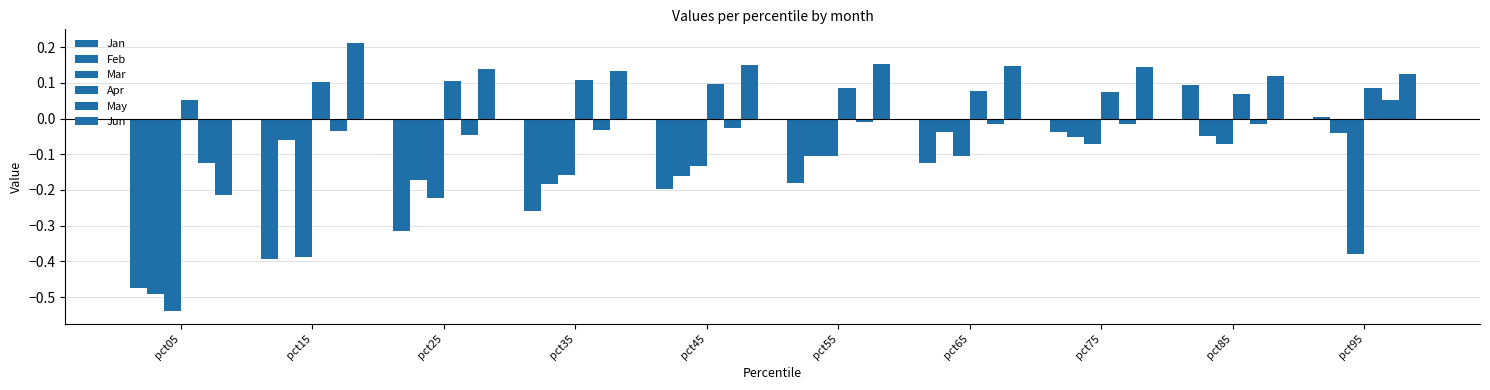

What is the difference between the highest and lowest values at pct25?

0.5